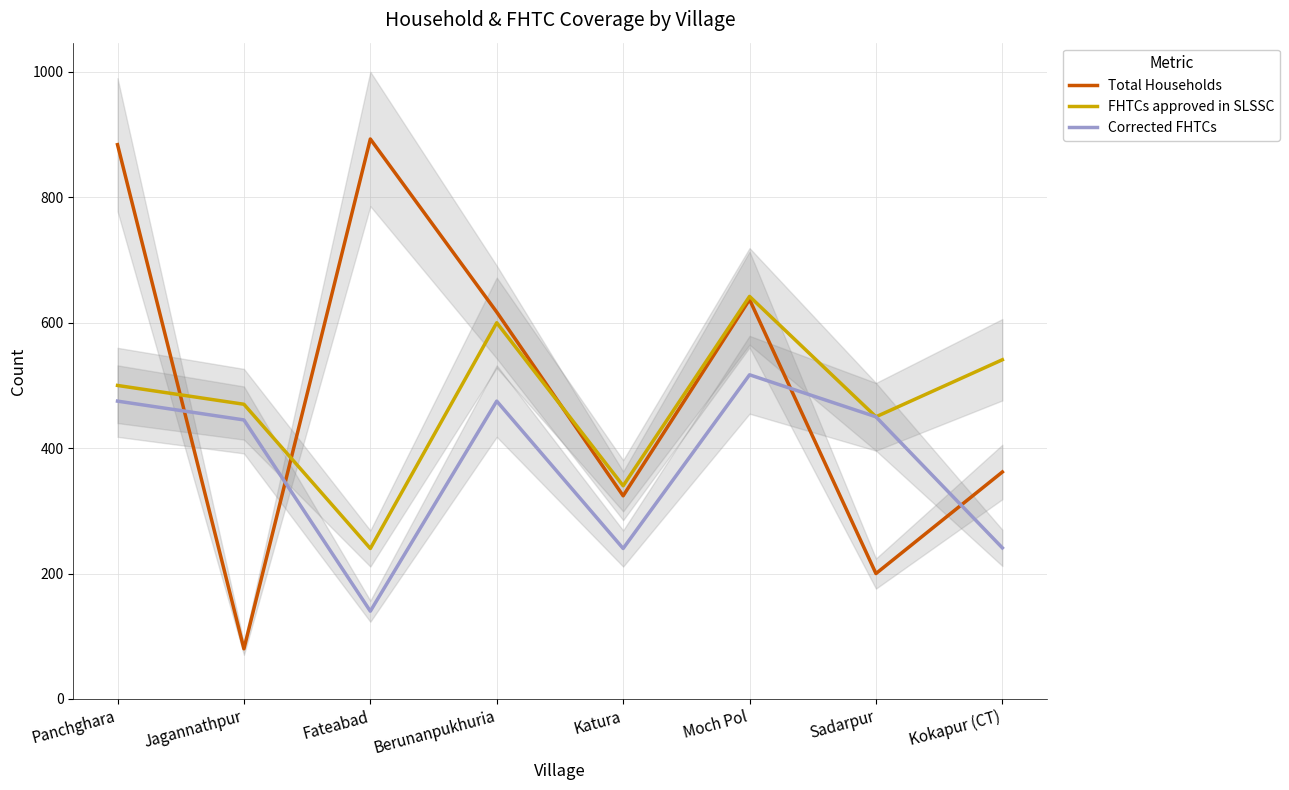

How many values in the Total Households series are below 617?

4